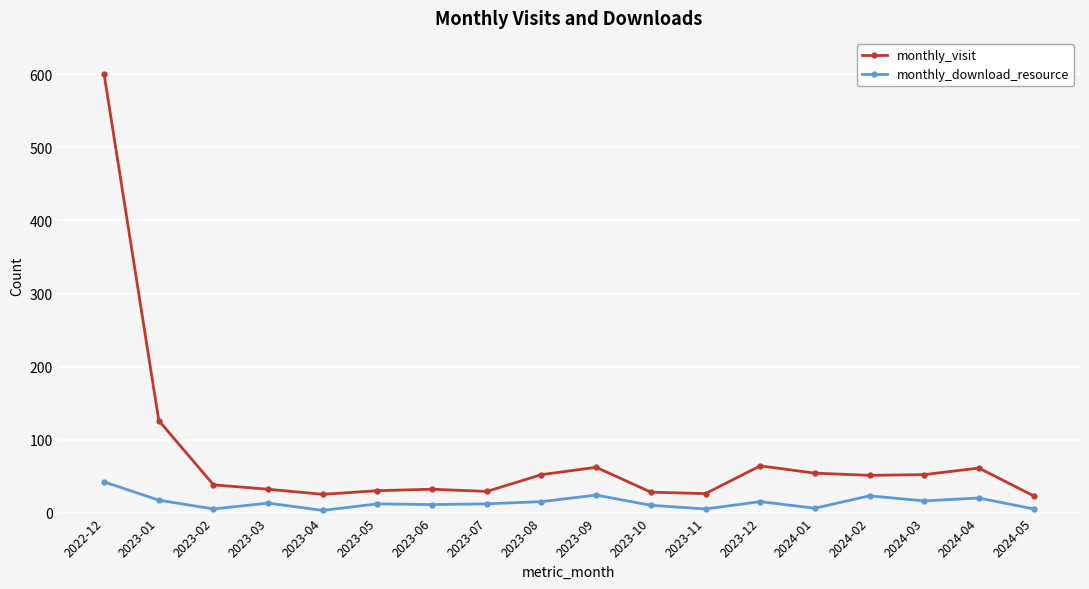

Count the number of data series in this chart.

2